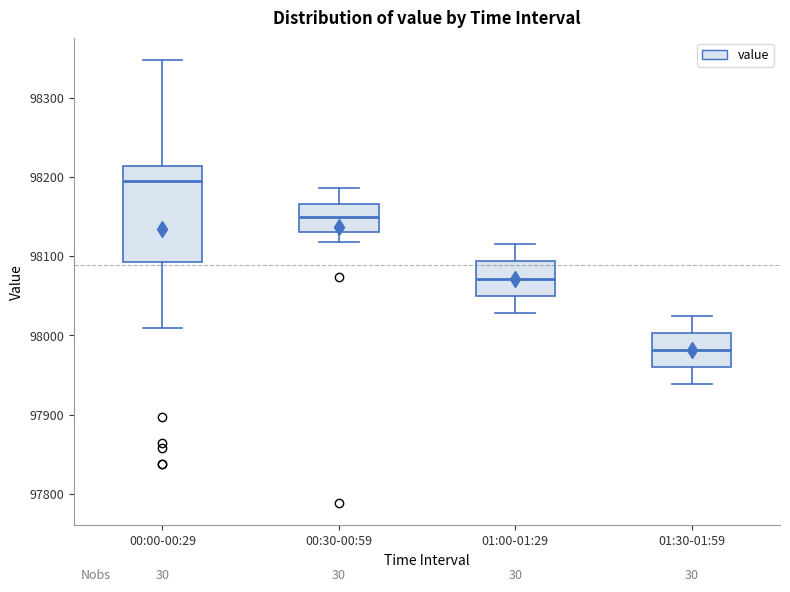

Which box's median line is the lowest?

01:30-01:59